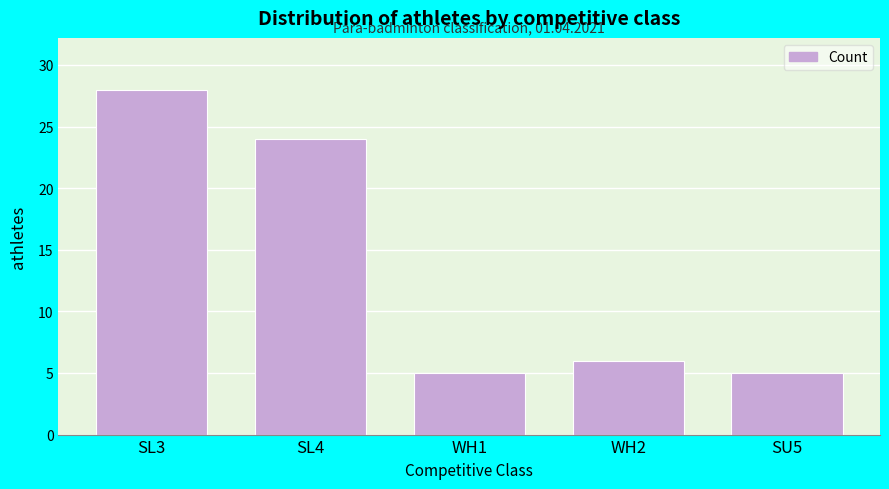

Reading left to right, transcribe all the data shown in this chart.

SL3=28	SL4=24	WH1=5	WH2=6	SU5=5